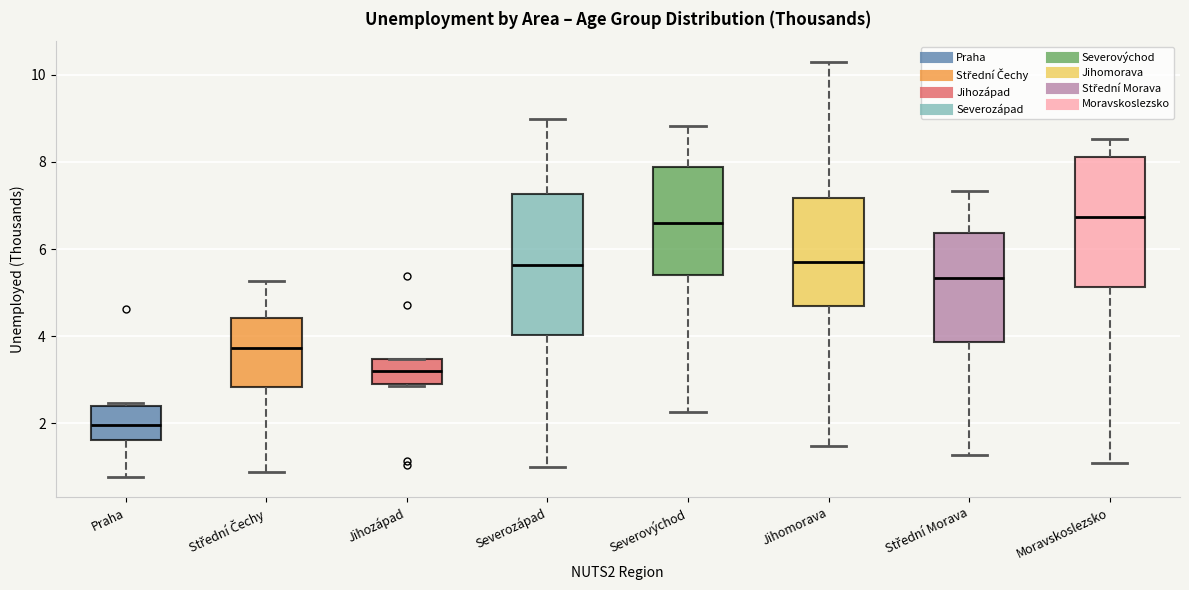

Reading left to right, transcribe this box plot: for each box, give where its median line is, the range the box spans, and where its two whiskers end, as read against the y-axis. The values are not printed on the chart, so give them approximately, as read against the axis.

Praha: median 2.0, box 1.6 to 2.4, whiskers 0.8 to 2.4 (just above the box's upper edge)
Střední Čechy: median 3.8, box 2.8 to 4.4, whiskers 0.8 to 5.2
Jihozápad: median 3.2, box 3.0 to 3.4, whiskers 2.8 to 3.4
Severozápad: median 5.6, box 4.0 to 7.2, whiskers 1.0 to 9.0
Severovýchod: median 6.6, box 5.4 to 7.8, whiskers 2.2 to 8.8
Jihomorava: median 5.6, box 4.6 to 7.2, whiskers 1.4 to 10.2
Střední Morava: median 5.4, box 3.8 to 6.4, whiskers 1.2 to 7.4
Moravskoslezsko: median 6.8, box 5.2 to 8.2, whiskers 1.0 to 8.6